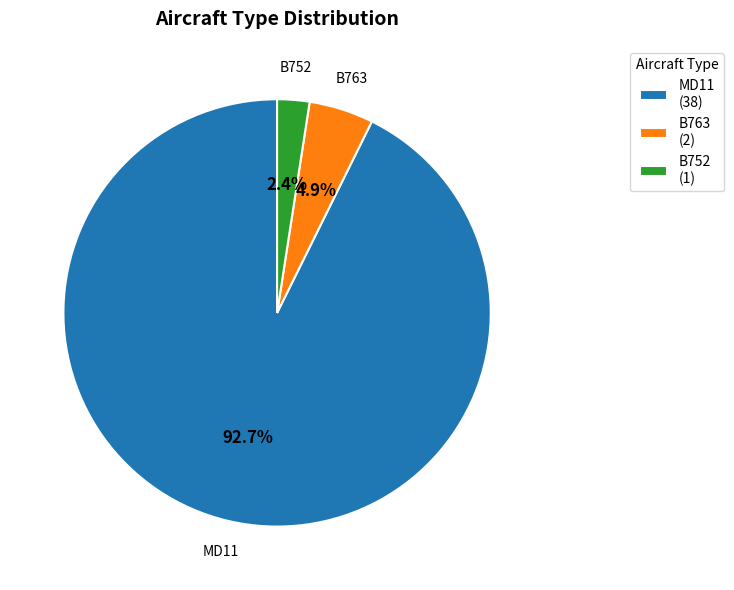

To the nearest percent, what percentage of the pie is B763?

5%